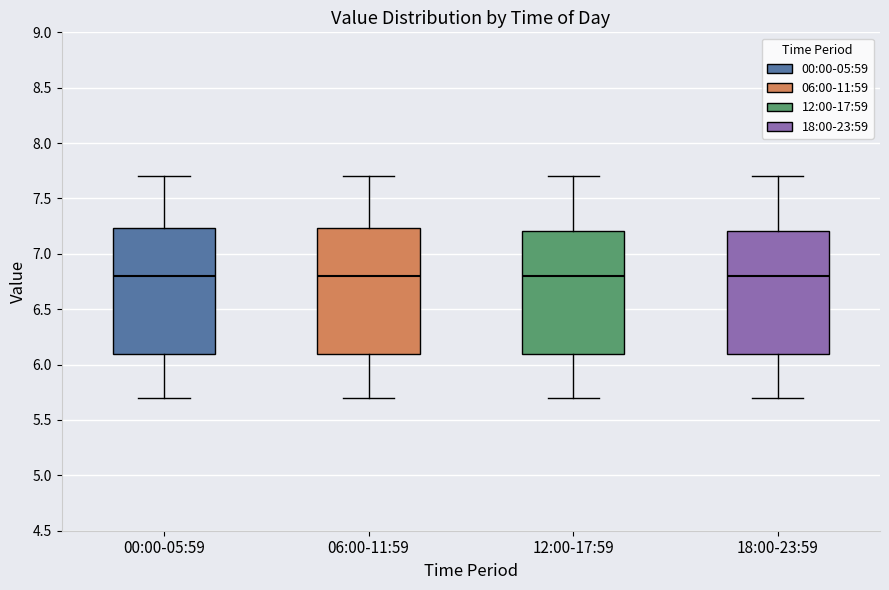

Reading left to right, read every box against the y-axis: the position of its median line, the range the box covers, and the ends of its whiskers. The values are not printed on the chart, so give them approximately, as read against the axis.

00:00-05:59: median 6.80, box 6.10 to 7.25, whiskers 5.70 to 7.70
06:00-11:59: median 6.80, box 6.10 to 7.25, whiskers 5.70 to 7.70
12:00-17:59: median 6.80, box 6.10 to 7.20, whiskers 5.70 to 7.70
18:00-23:59: median 6.80, box 6.10 to 7.20, whiskers 5.70 to 7.70